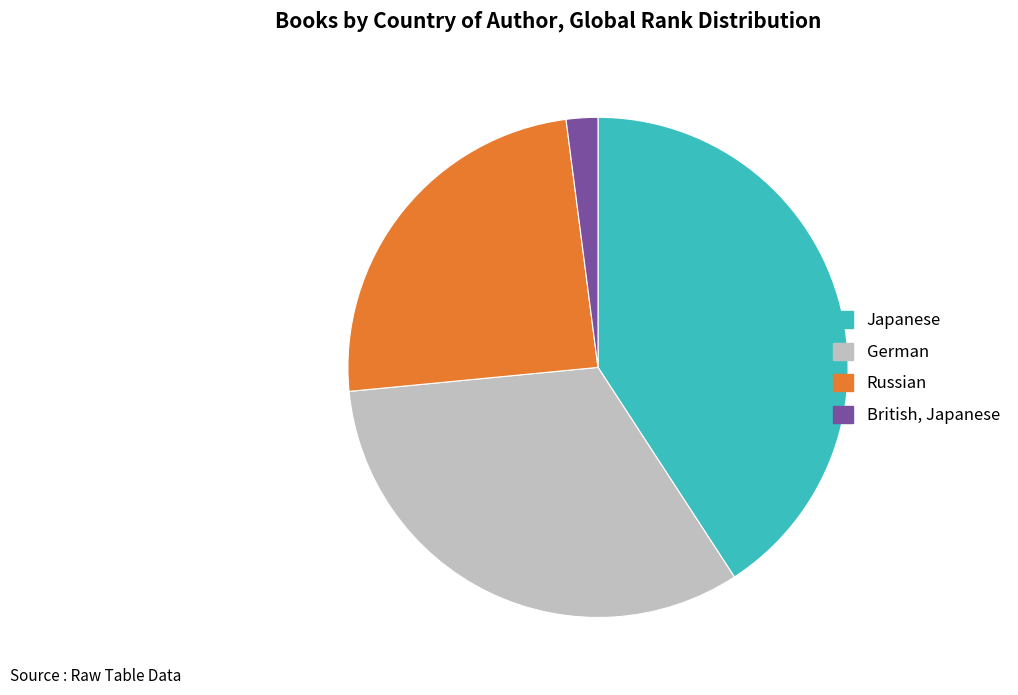

Is German the majority of the pie?

No